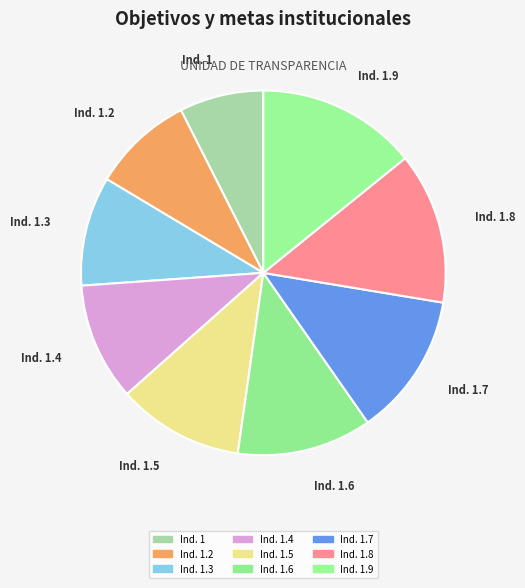

How many slices are in this pie chart?

9